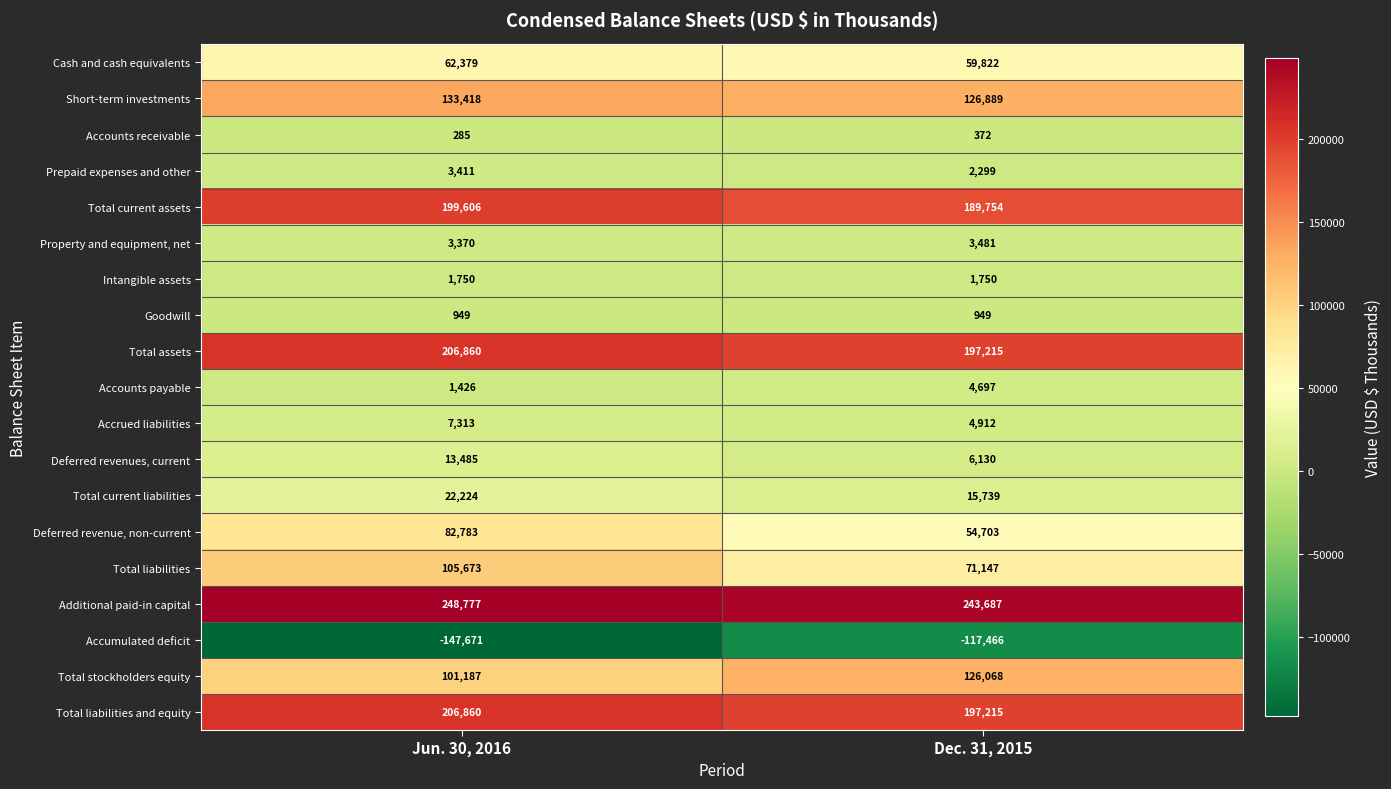

Is it true that Total liabilities equals 105673 at Jun. 30, 2016?

True